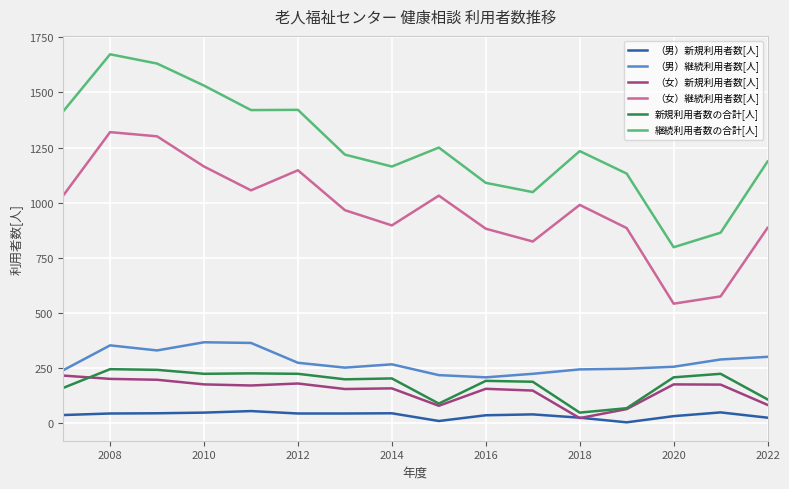

Which series has the largest range (max minus min)?

継続利用者数の合計[人]